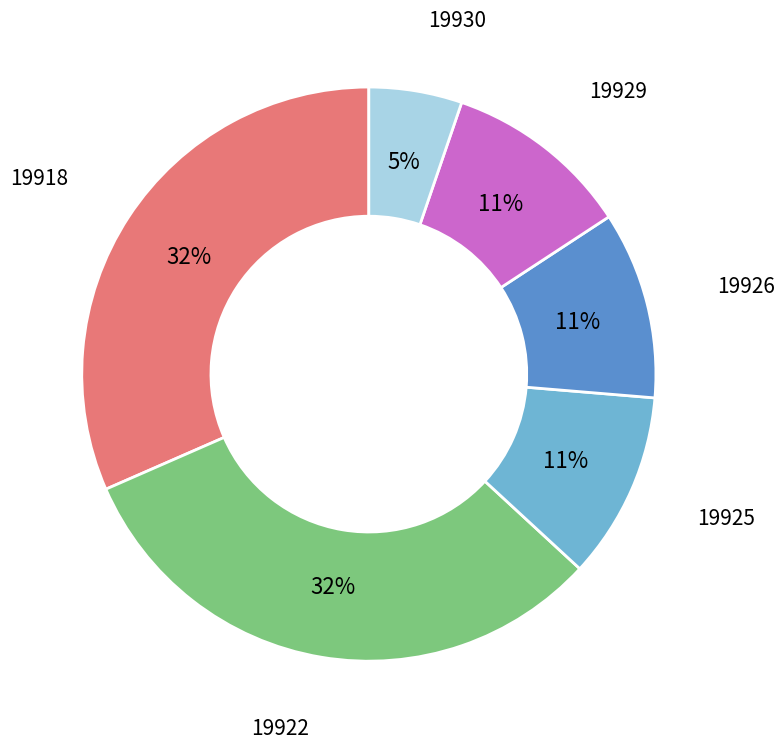

What percentage is the 19926 slice, to the nearest percent?

11%